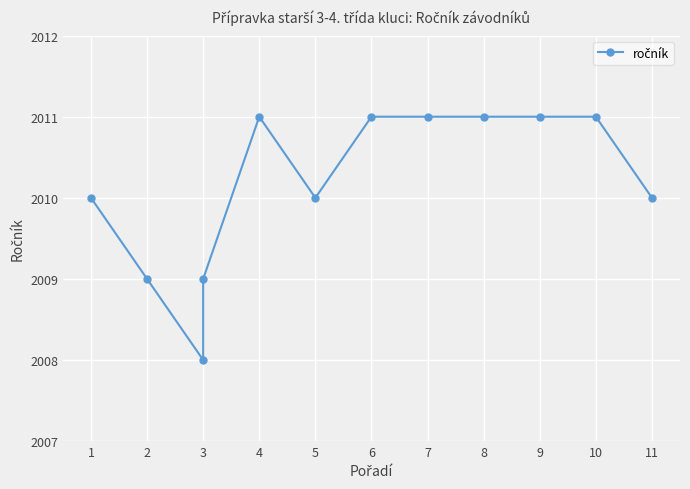

How many data points are less than 2011?

6